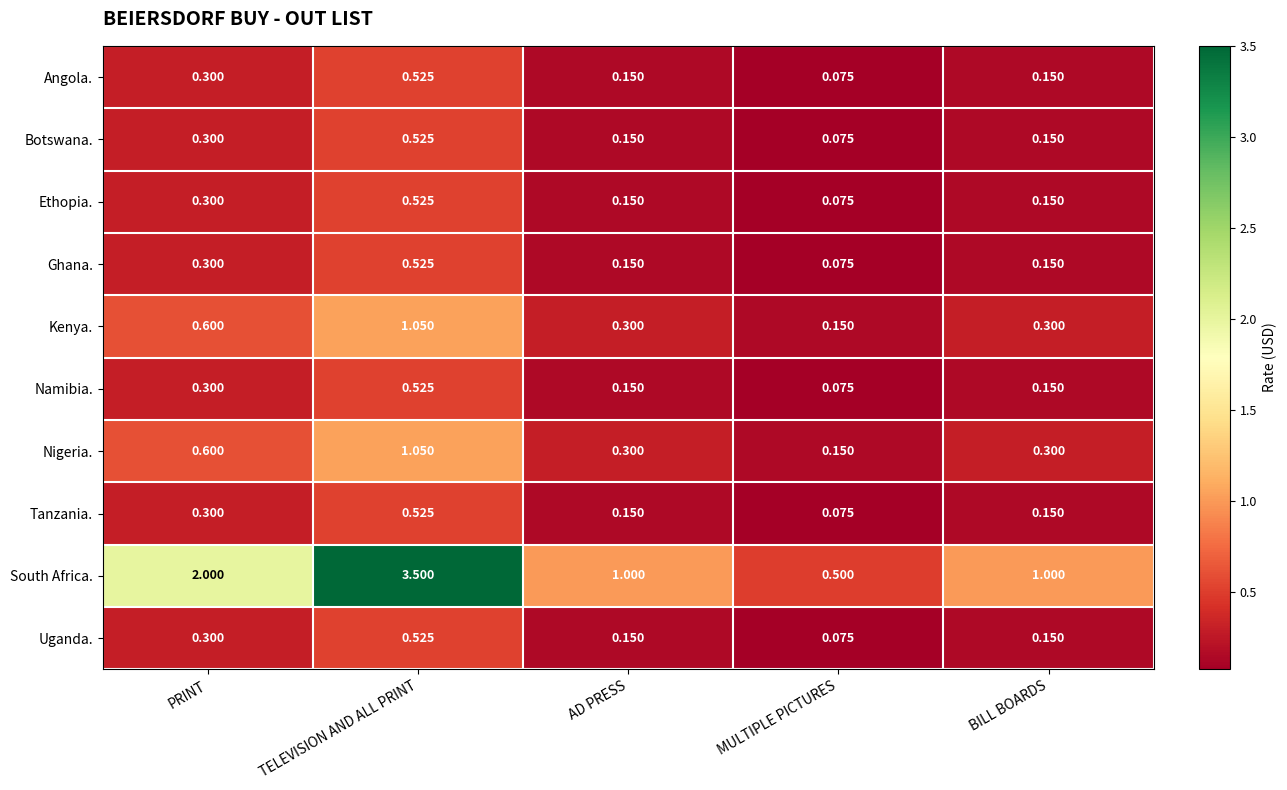

Which series has the largest total across all categories?

South Africa.